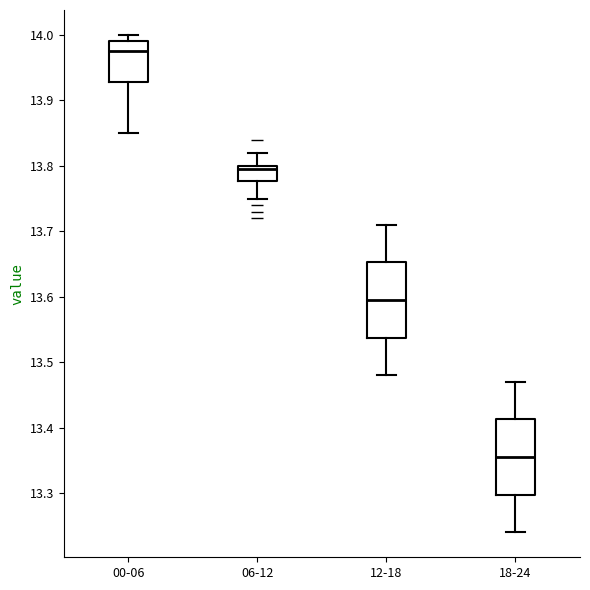

Reading left to right, read every box against the y-axis: the position of its median line, the range the box covers, and the ends of its whiskers. The values are not printed on the chart, so give them approximately, as read against the axis.

00-06: median 13.98, box 13.93 to 13.99, whiskers 13.85 to 14.00
06-12: median 13.80 (just below the box's upper edge), box 13.78 to 13.80, whiskers 13.75 to 13.82
12-18: median 13.60, box 13.54 to 13.65, whiskers 13.48 to 13.71
18-24: median 13.36, box 13.30 to 13.41, whiskers 13.24 to 13.47